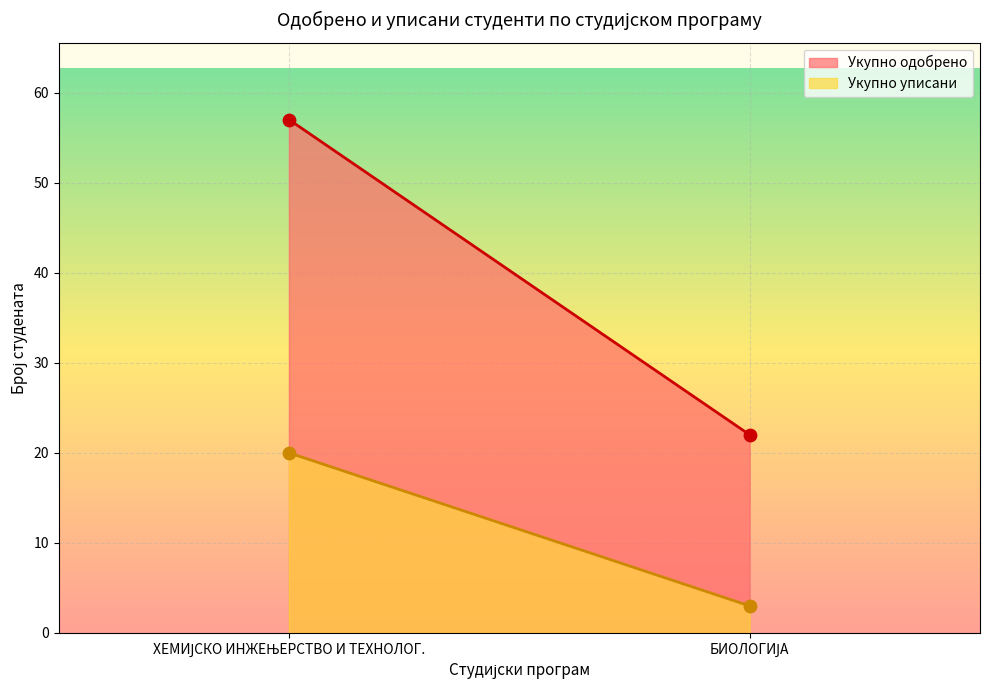

At which category is the sum across all series the highest?

ХЕМИЈСКО ИНЖЕЊЕРСТВО И ТЕХНОЛОГ.